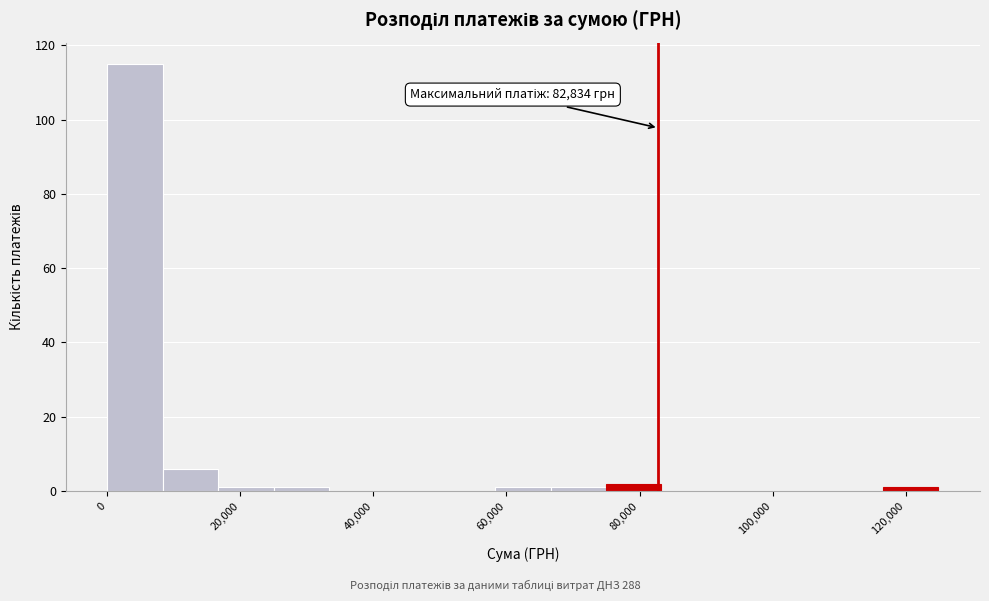

Over which range of the x-axis is the bar tallest?

0 to 8000